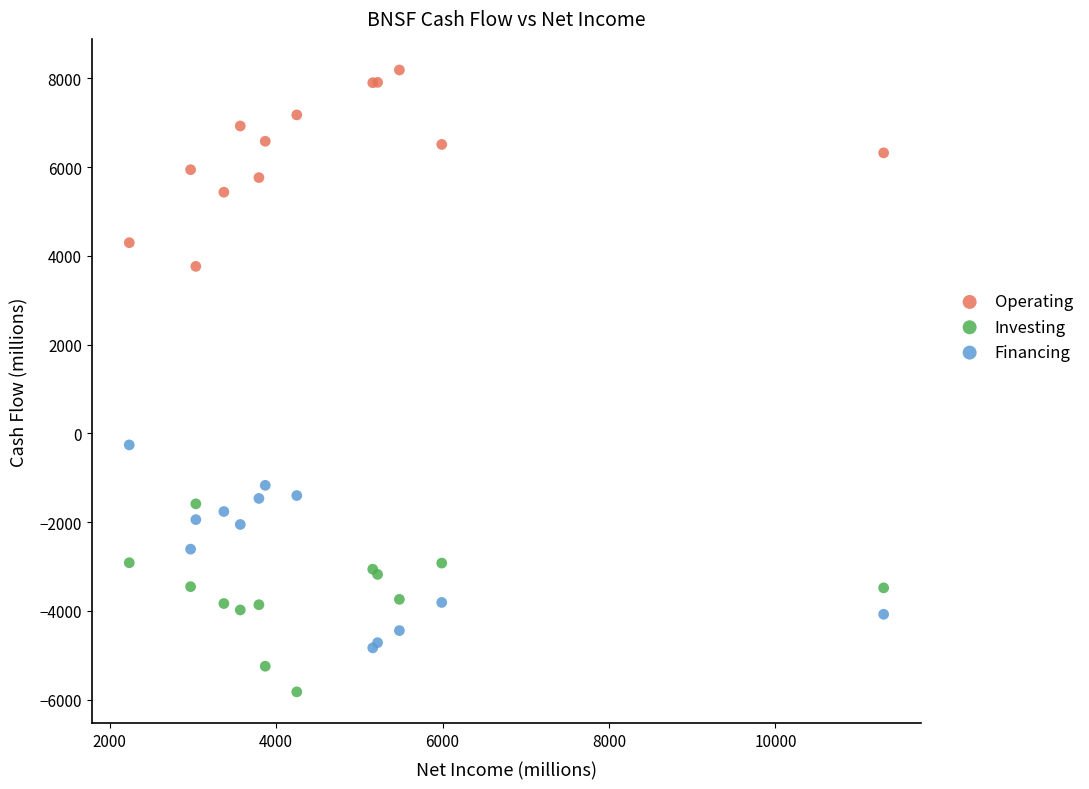

Which series reaches the minimum Y coordinate?

Investing